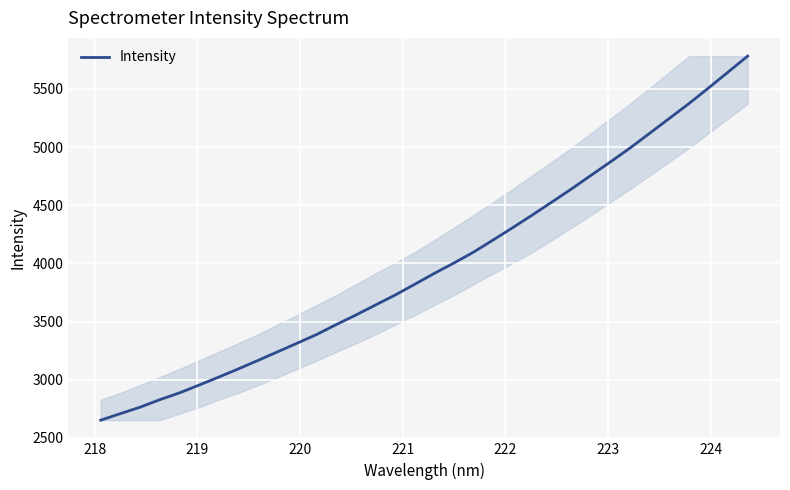

What is the greatest value displayed?

5782.1